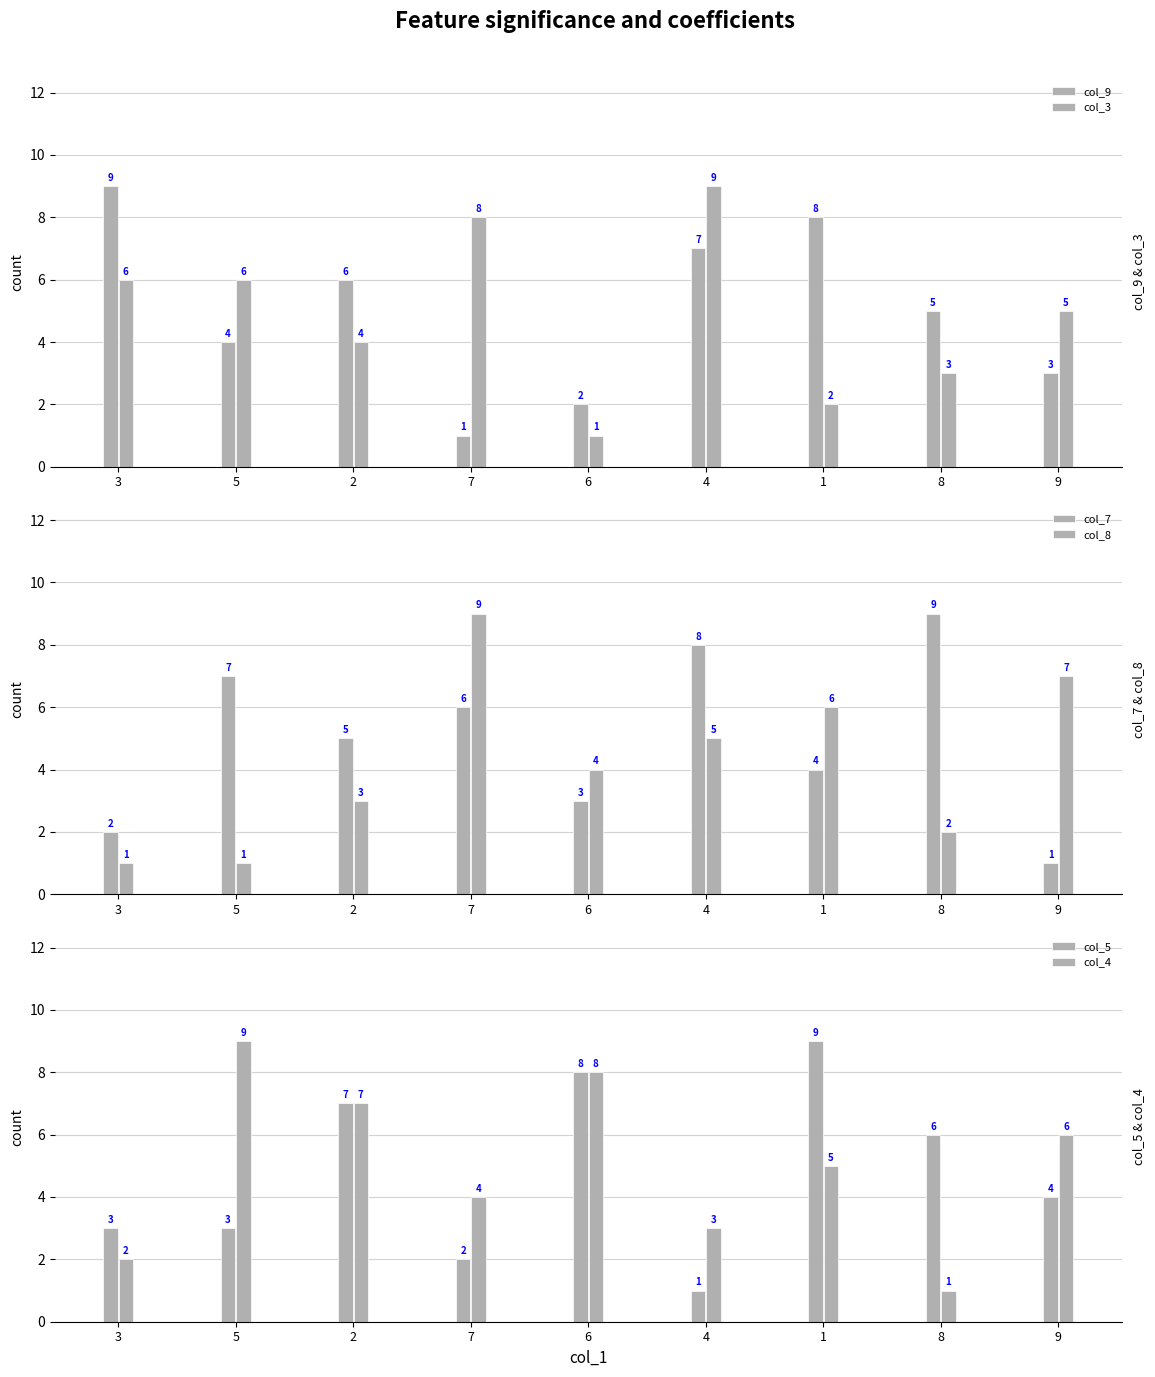

At which label does col_9 reach its peak?

3